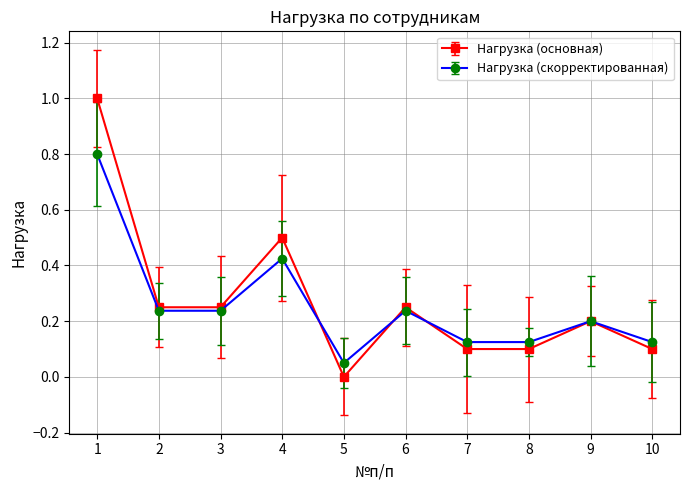

Rank the series by their maximum value, from lowest to highest.

Нагрузка (скорректированная), Нагрузка (основная)